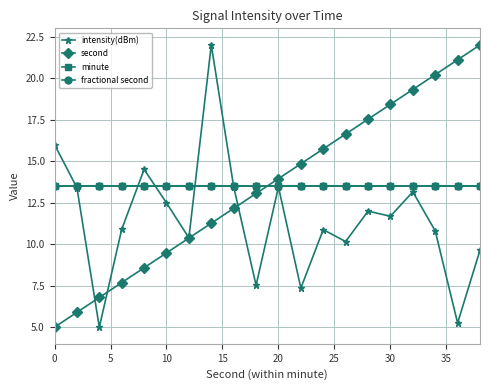

Does the chart have visible grid lines?

Yes